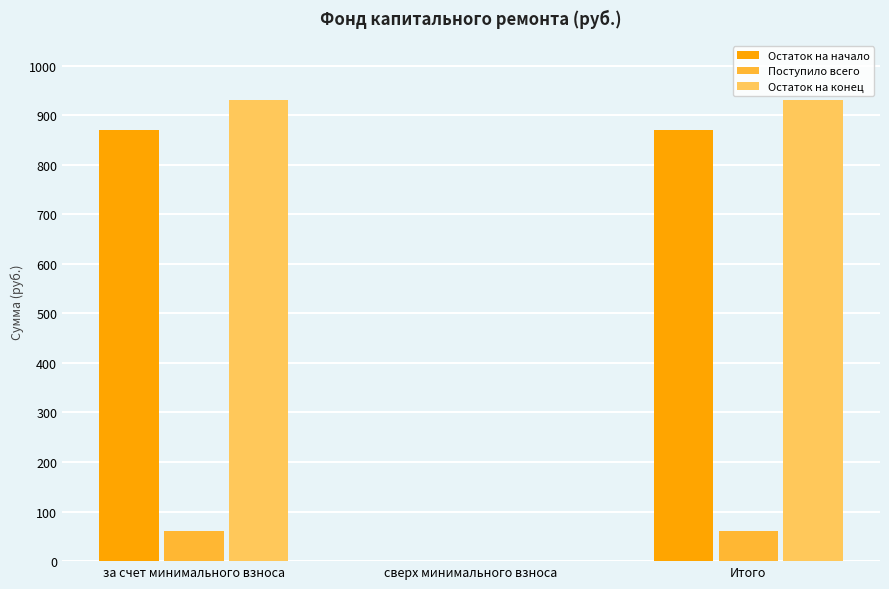

Between за счет минимального взноса and сверх минимального взноса, which series saw the biggest shift?

Остаток на конец